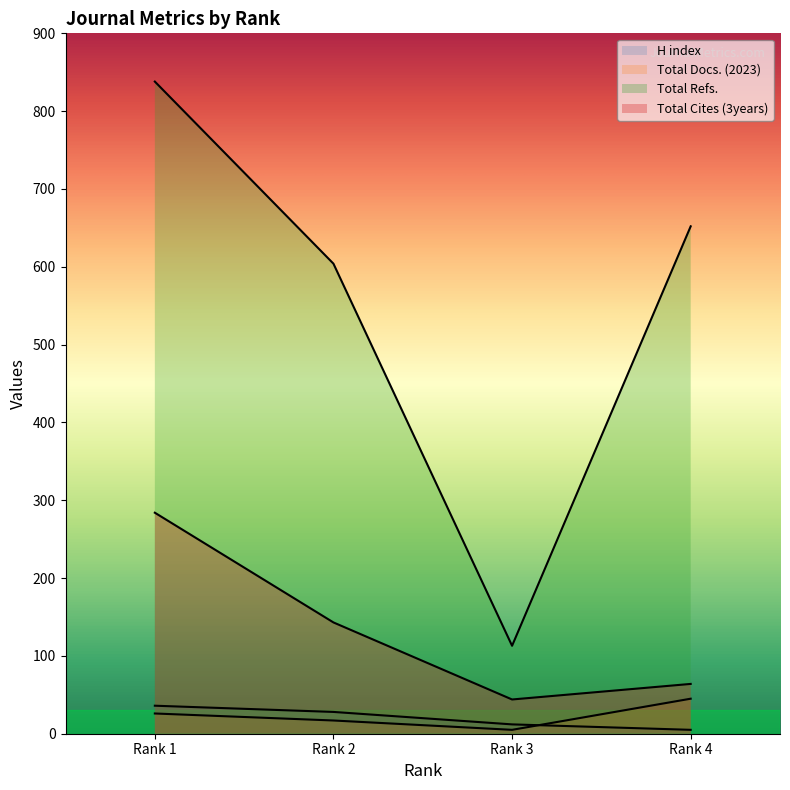

How many lines are shown in the chart?

4